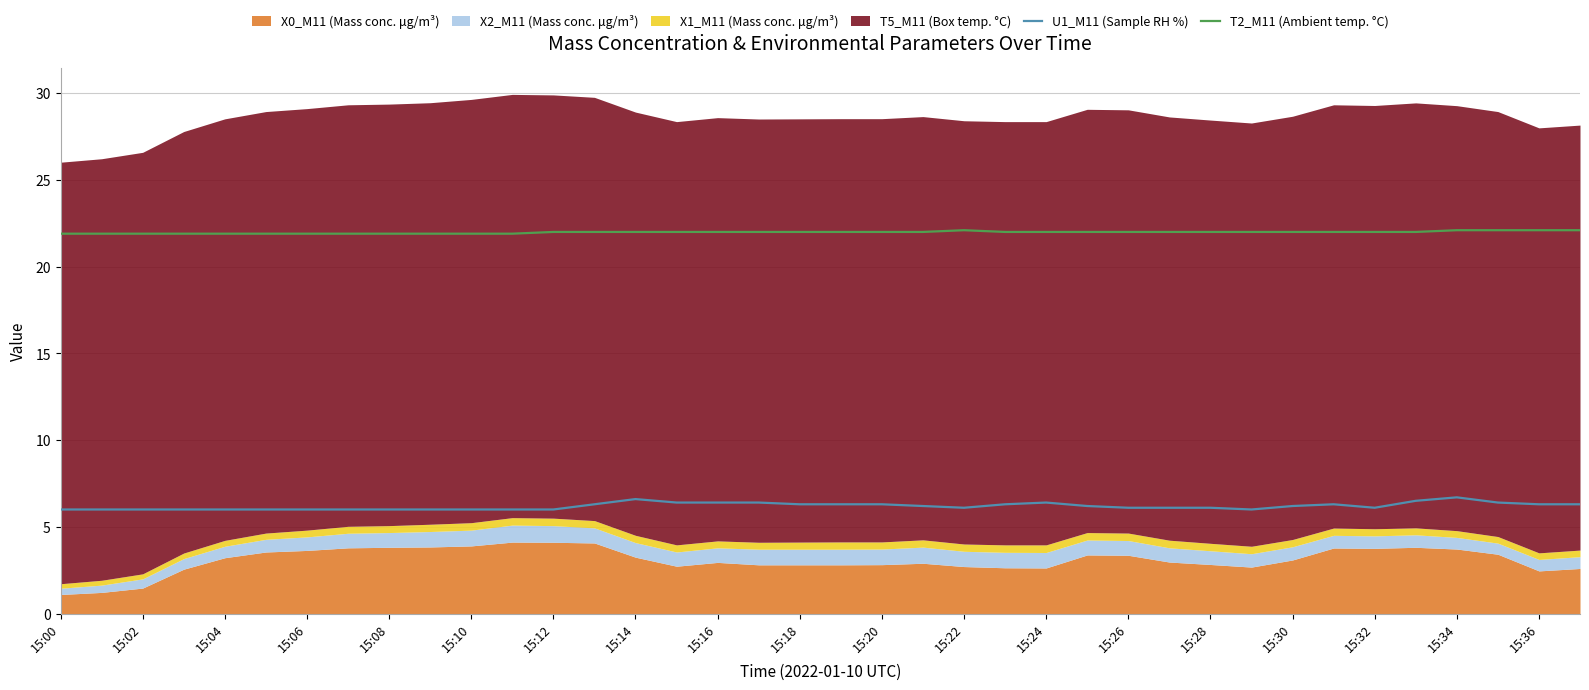

Which category has the lowest value across all series?

15:00